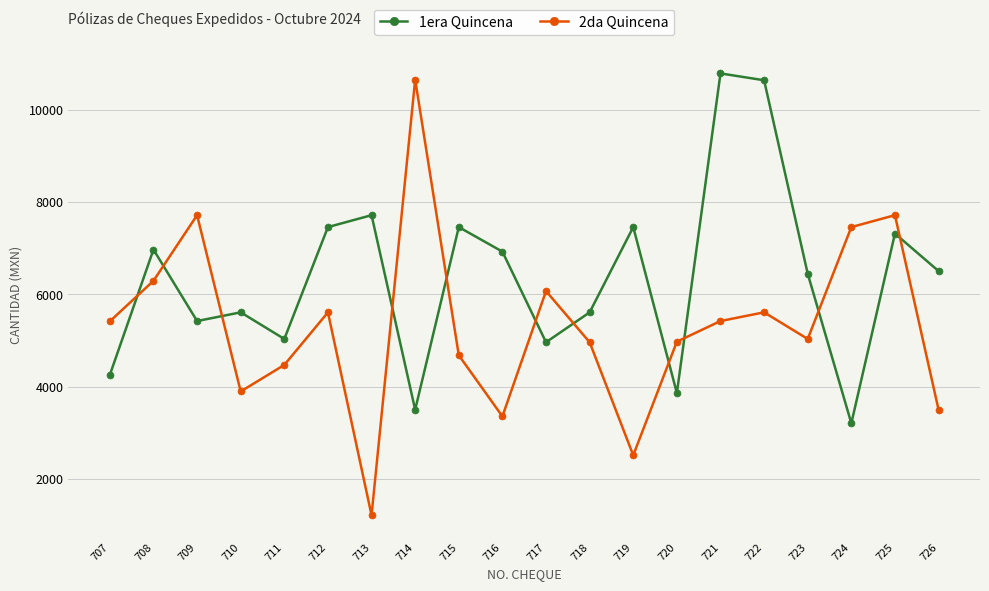

What is the average value of the 1era Quincena series?

6354.7